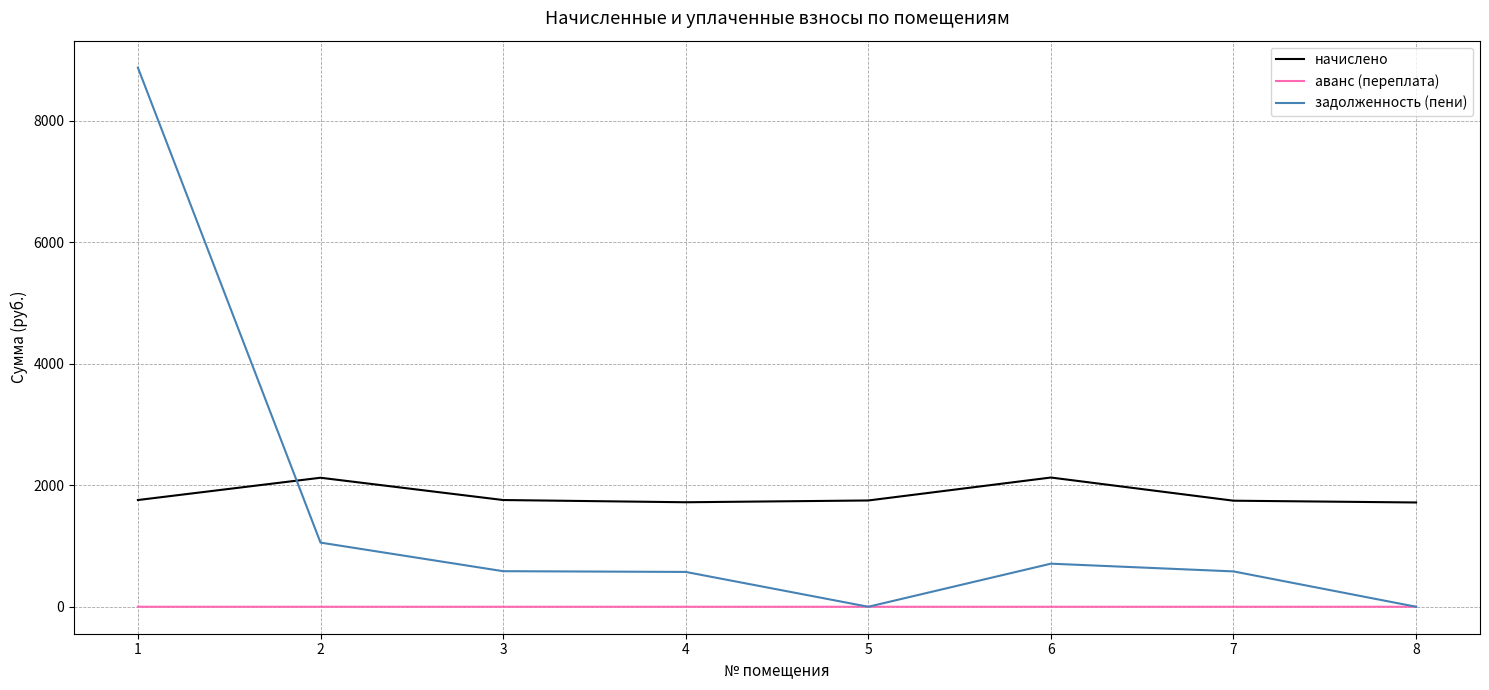

Rank the series at 1 from lowest to highest value.

аванс (переплата), начислено, задолженность (пени)